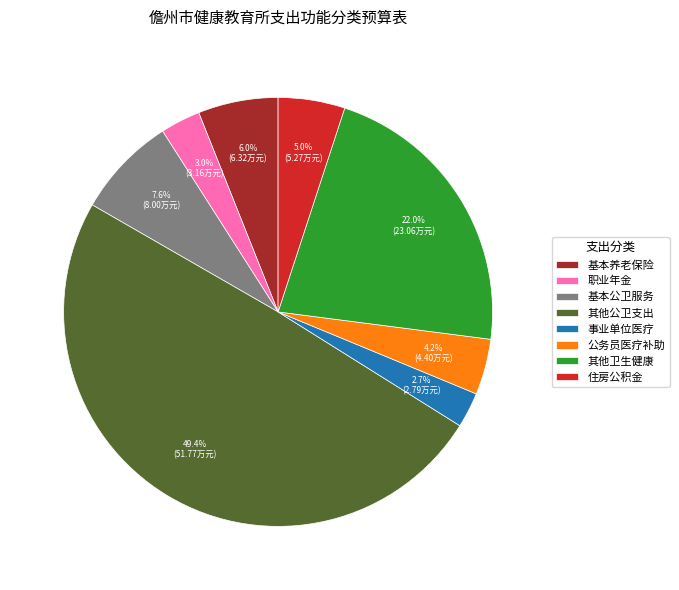

Which has a higher value, 基本公卫服务 or 公务员医疗补助?

基本公卫服务